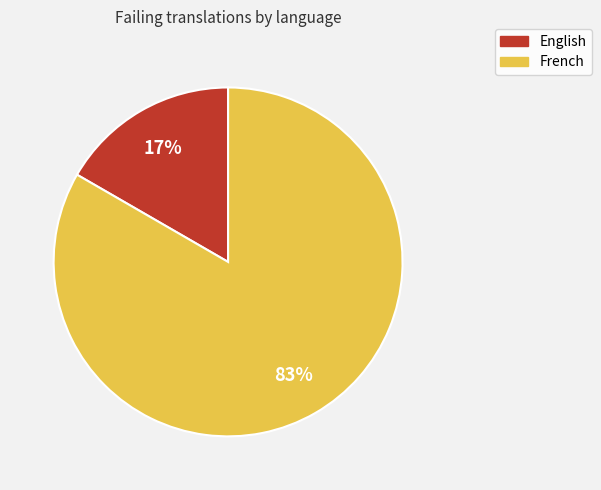

Is the sum of French and English greater than half?

Yes